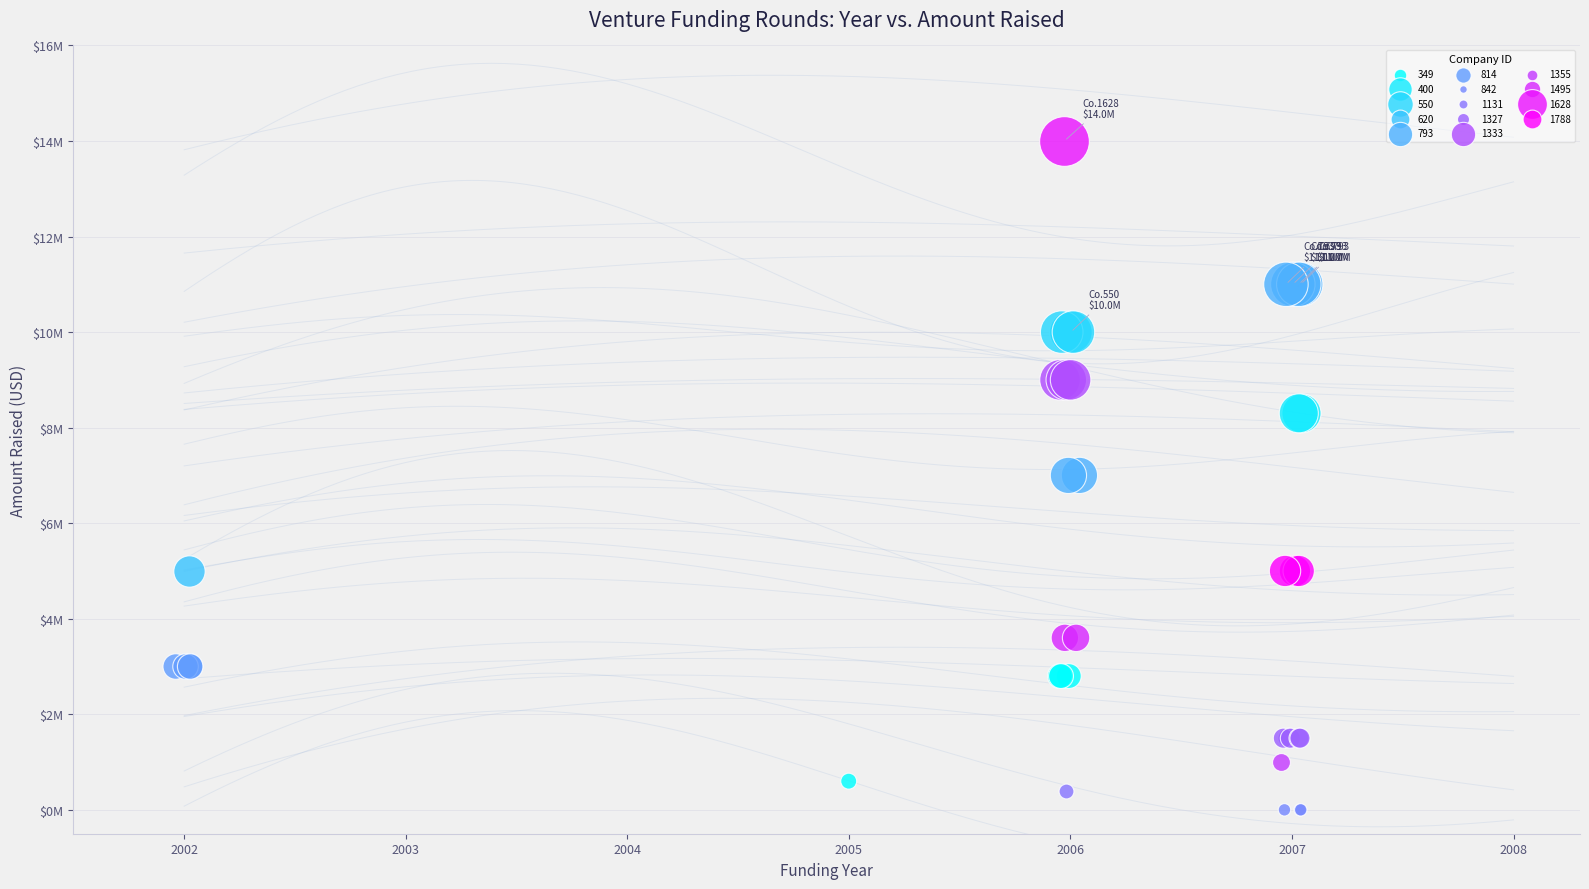

What are all the series names shown in the legend?

349, 400, 550, 620, 793, 814, 842, 1131, 1327, 1333, 1355, 1495, 1628, 1788